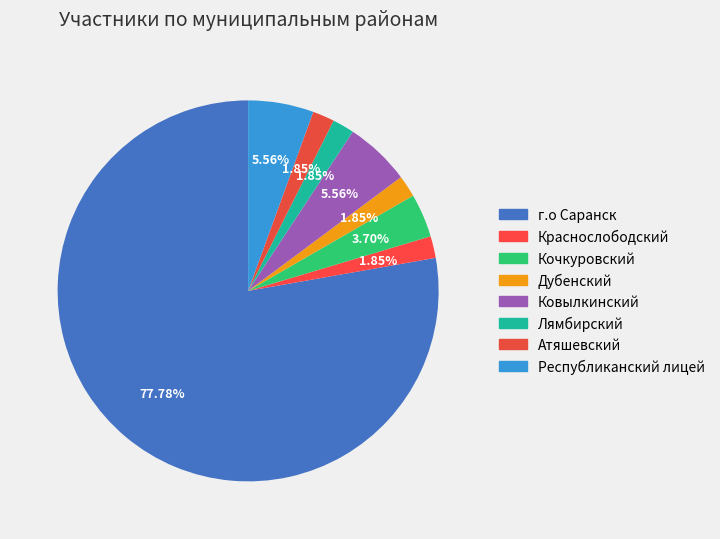

Is it true that Республиканский лицей is 12% of the pie?

False